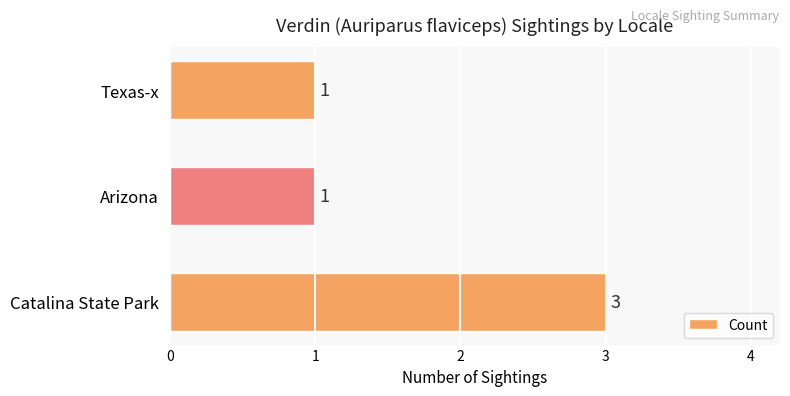

Count the number of categories in the chart.

3